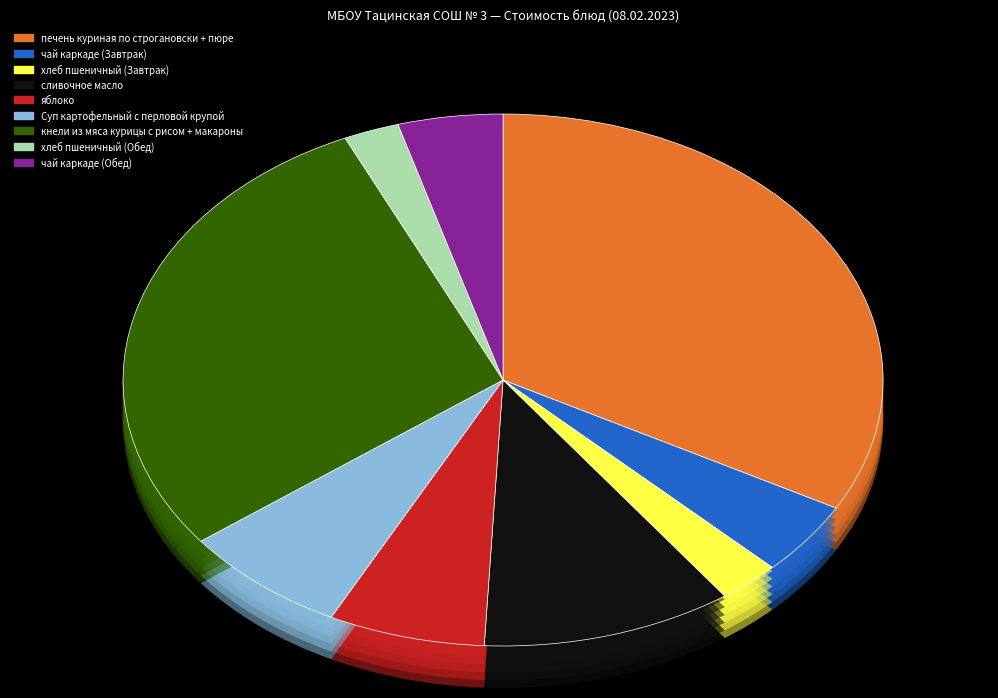

Is it true that сливочное масло is 11% of the pie?

True